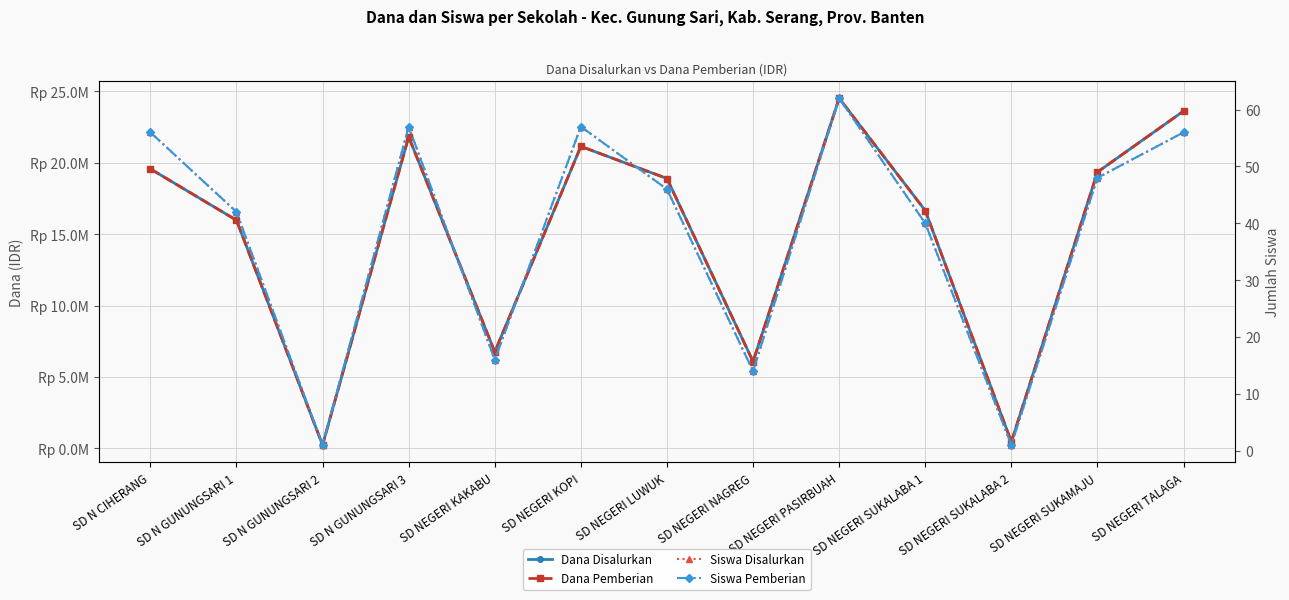

Which series has the widest spread of values?

Dana Disalurkan